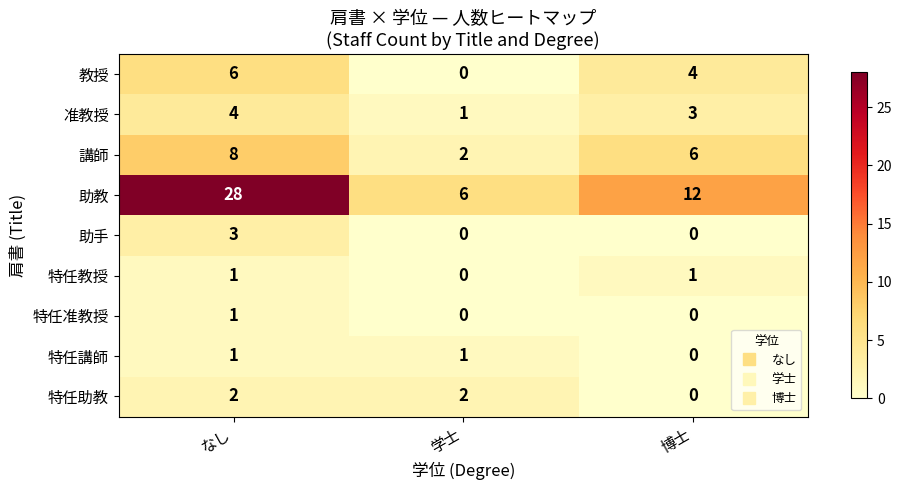

Which series has the widest spread of values?

助教